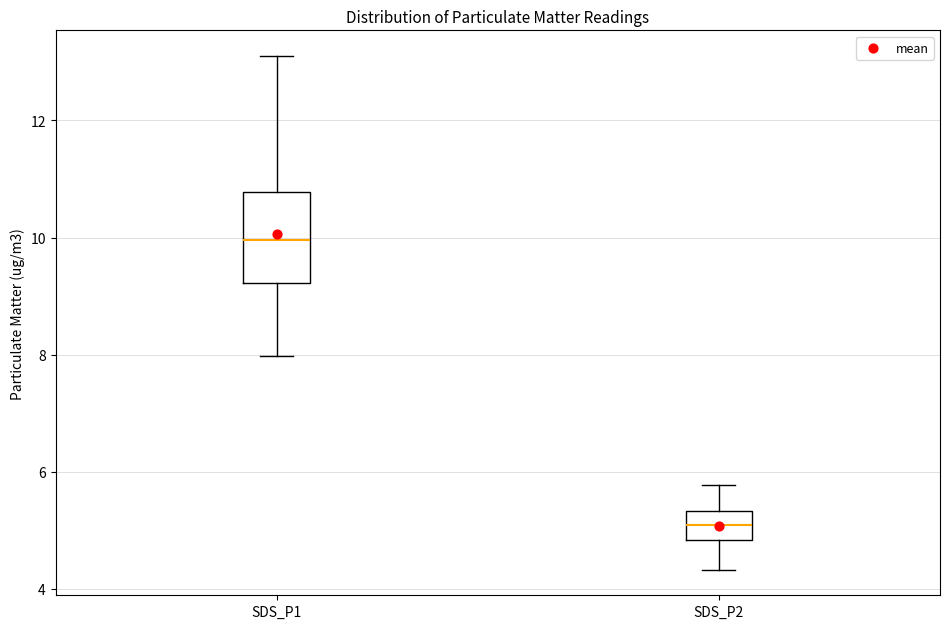

Reading left to right, transcribe this box plot: for each box, give where its median line is, the range the box spans, and where its two whiskers end, as read against the y-axis. The values are not printed on the chart, so give them approximately, as read against the axis.

SDS_P1: median 10.0, box 9.2 to 10.8, whiskers 8.0 to 13.2
SDS_P2: median 5.2, box 4.8 to 5.4, whiskers 4.4 to 5.8